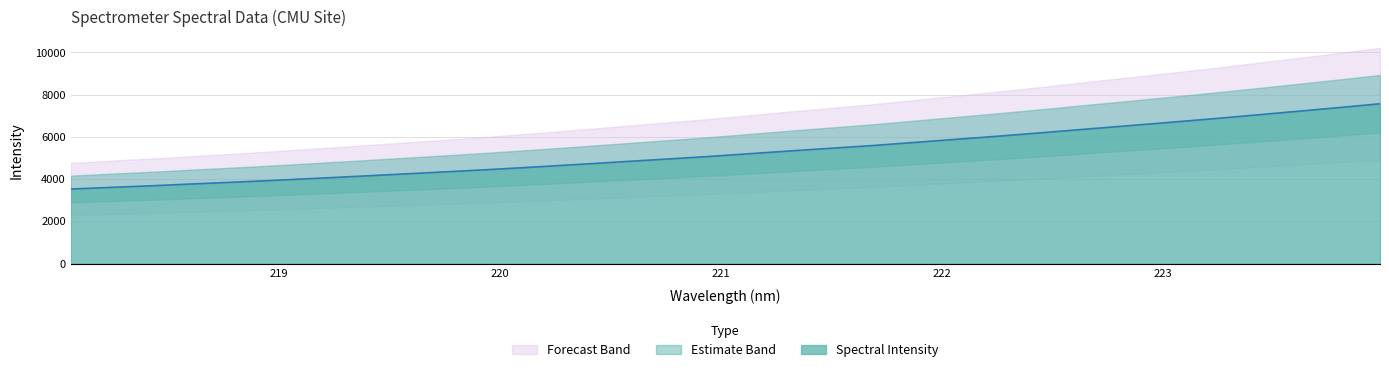

Between 220.5444 and 218.2508, which is larger?

220.5444